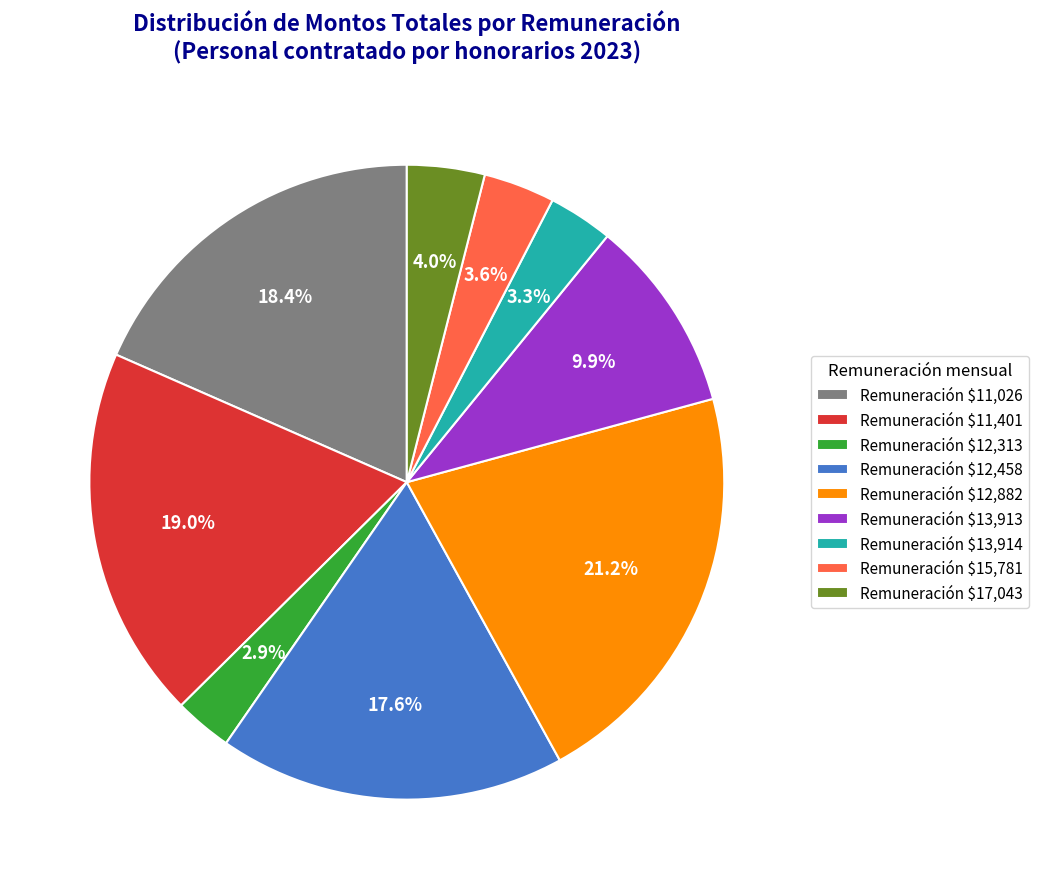

Which category has the biggest portion of the pie?

Remuneración $12,882